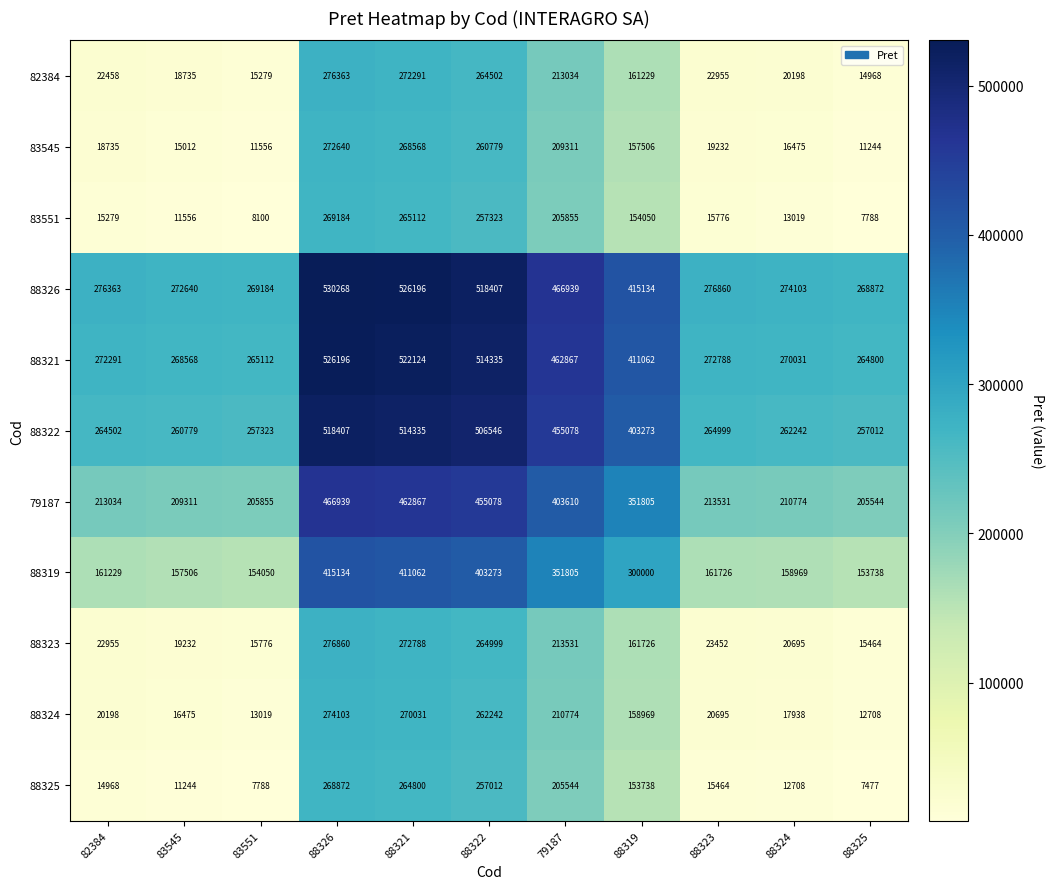

Rank the series at 79187 from highest to lowest value.

88326, 88321, 88322, 79187, 88319, 88323, 82384, 88324, 83545, 83551, 88325